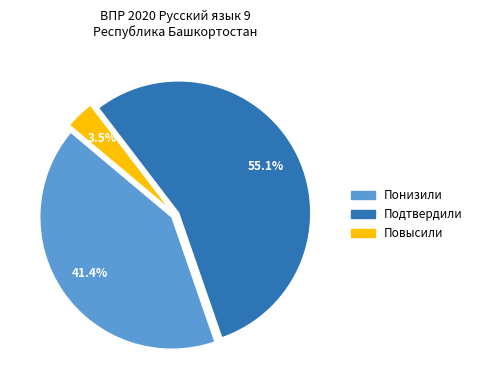

Count the number of slices in the pie.

3